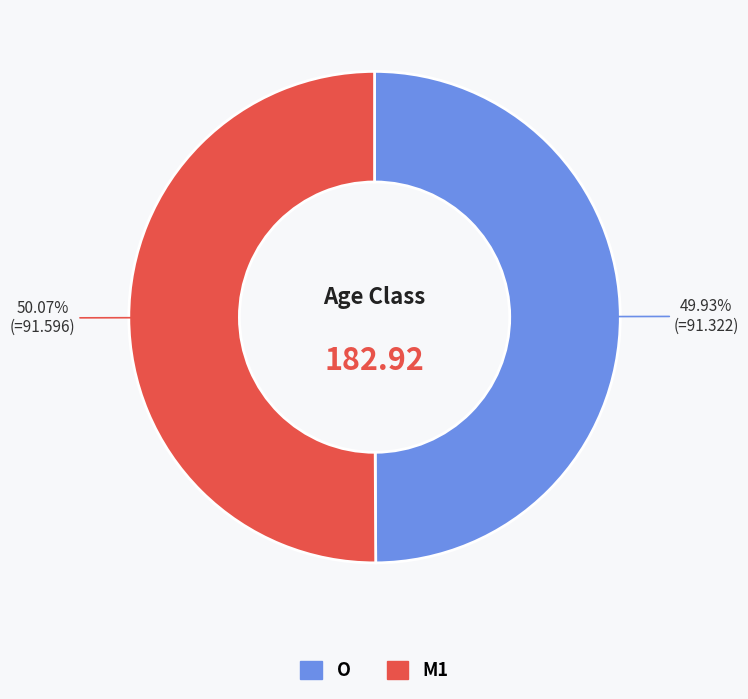

Approximately how many times larger is the value at M1 compared to O?

1.0